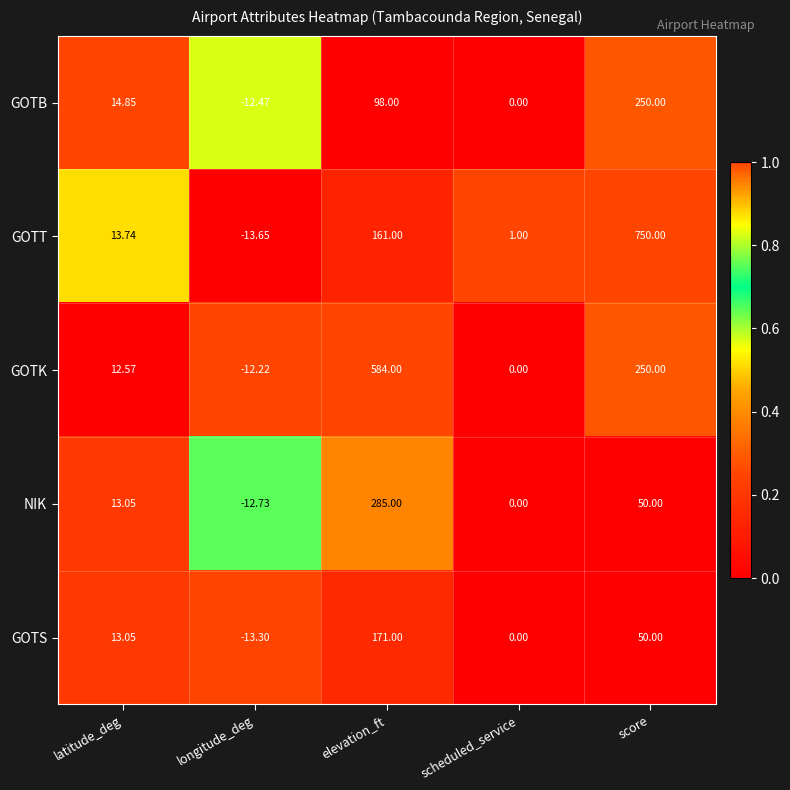

Which series has the widest spread of values?

GOTT